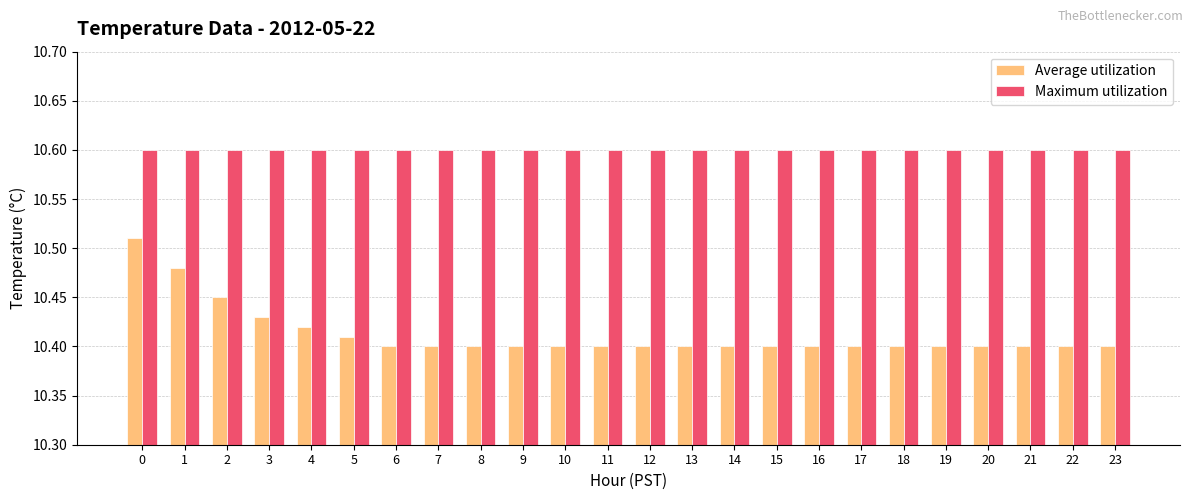

List the series in order of their peak value, lowest first.

Average utilization, Maximum utilization